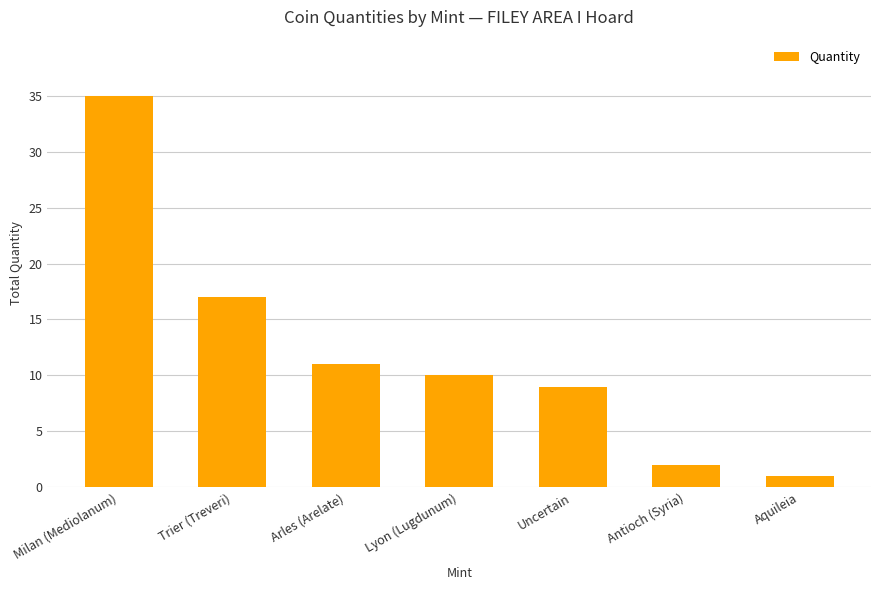

What is the change in value from Milan (Mediolanum) to Arles (Arelate)?

-24